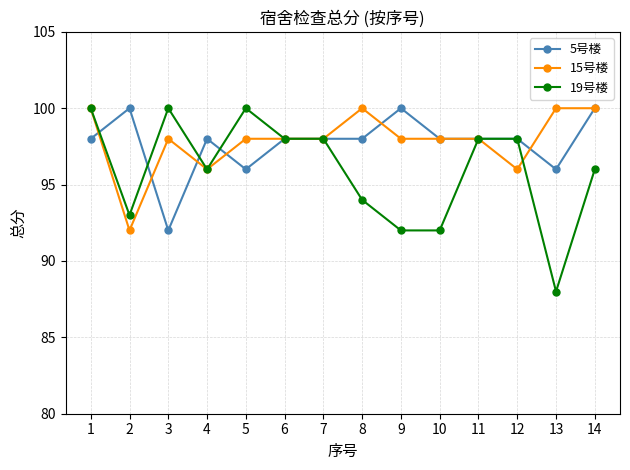

Where do 5号楼 and 15号楼 first cross each other?

1 and 2